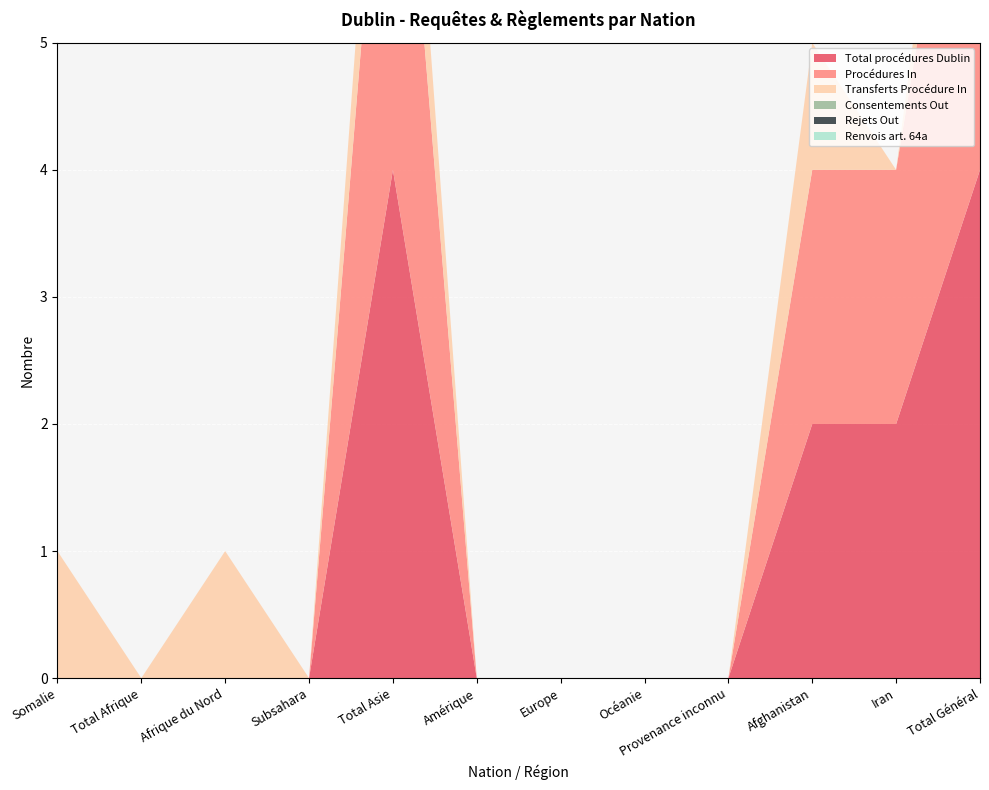

Reading right to left, what are all the values shown in this chart?

Total procédures Dublin: 4	2	2	0	0	0	0	4	0	0	0	0
Procédures In: 4	2	2	0	0	0	0	4	0	0	0	0
Transferts Procédure In: 1	0	1	0	0	0	0	1	0	1	0	1
Consentements Out: 0	0	0	0	0	0	0	0	0	0	0	0
Rejets Out: 0	0	0	0	0	0	0	0	0	0	0	0
Renvois art. 64a: 0	0	0	0	0	0	0	0	0	0	0	0